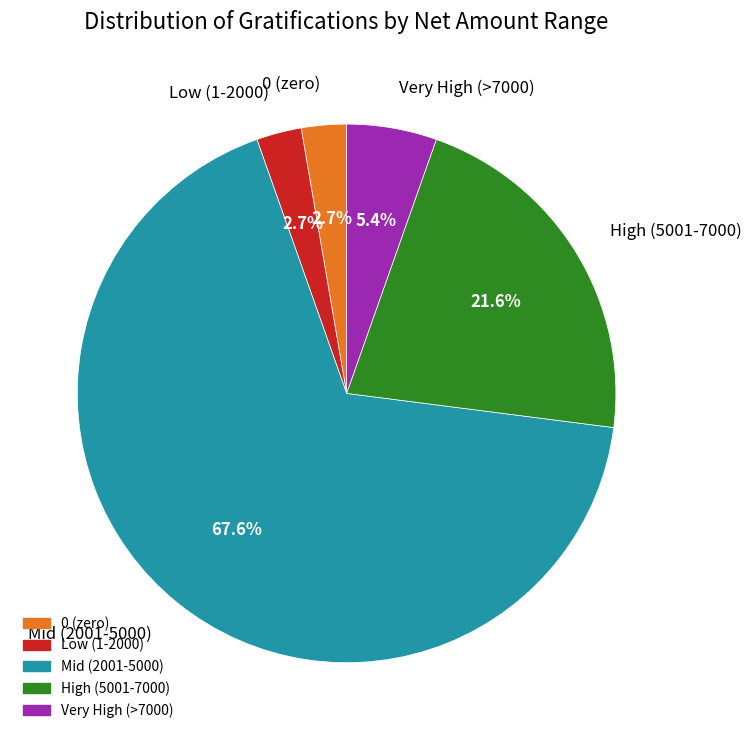

Is the sum of High (5001-7000) and Low (1-2000) greater than half?

No